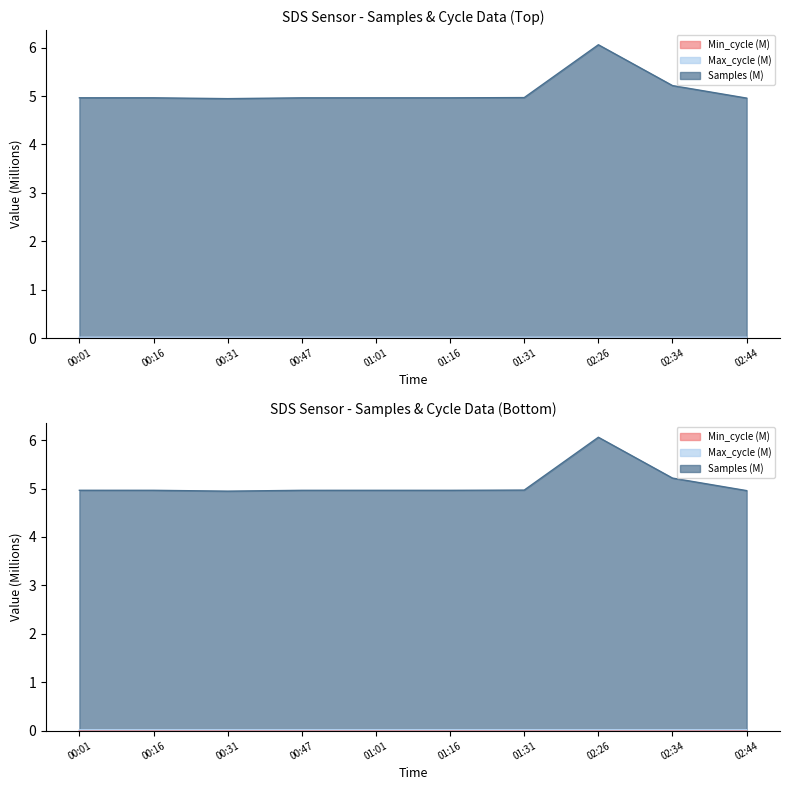

In Samples, how many points are lower than both neighbors (excluding endpoints)?

2